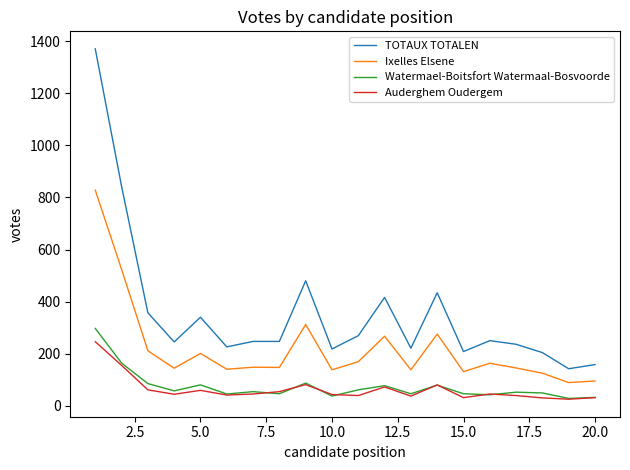

Which series has the largest range (max minus min)?

TOTAUX TOTALEN